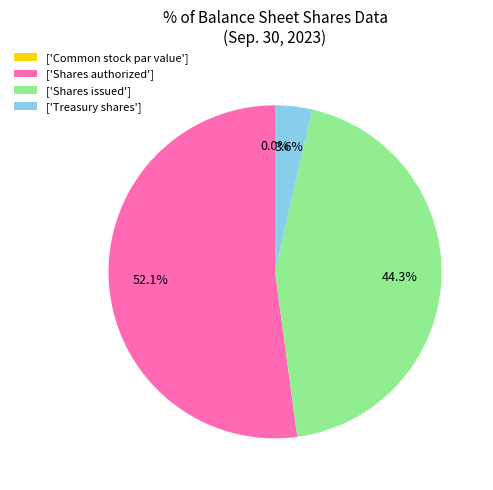

Which has a higher value, ['Treasury shares'] or ['Shares authorized']?

['Shares authorized']